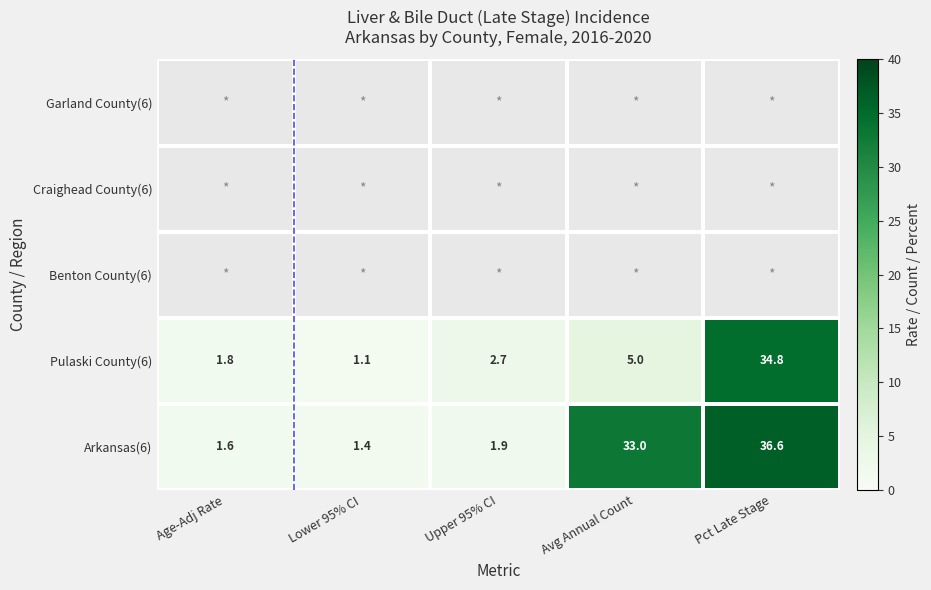

The value of Arkansas(6) at Age-Adj Rate is 1.6. True or false?

True